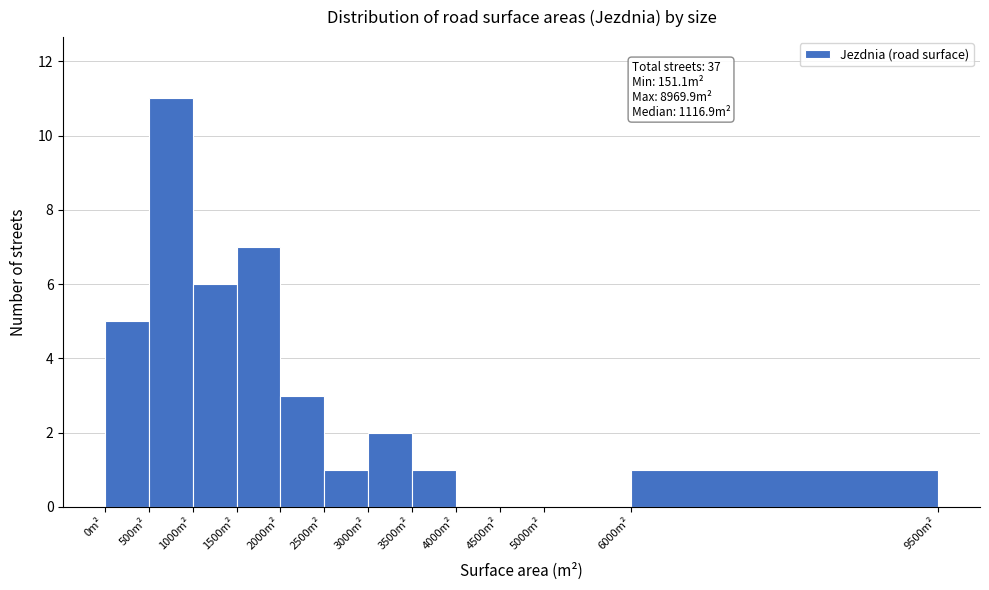

Over which range of the x-axis is the bar tallest?

500 to 1000